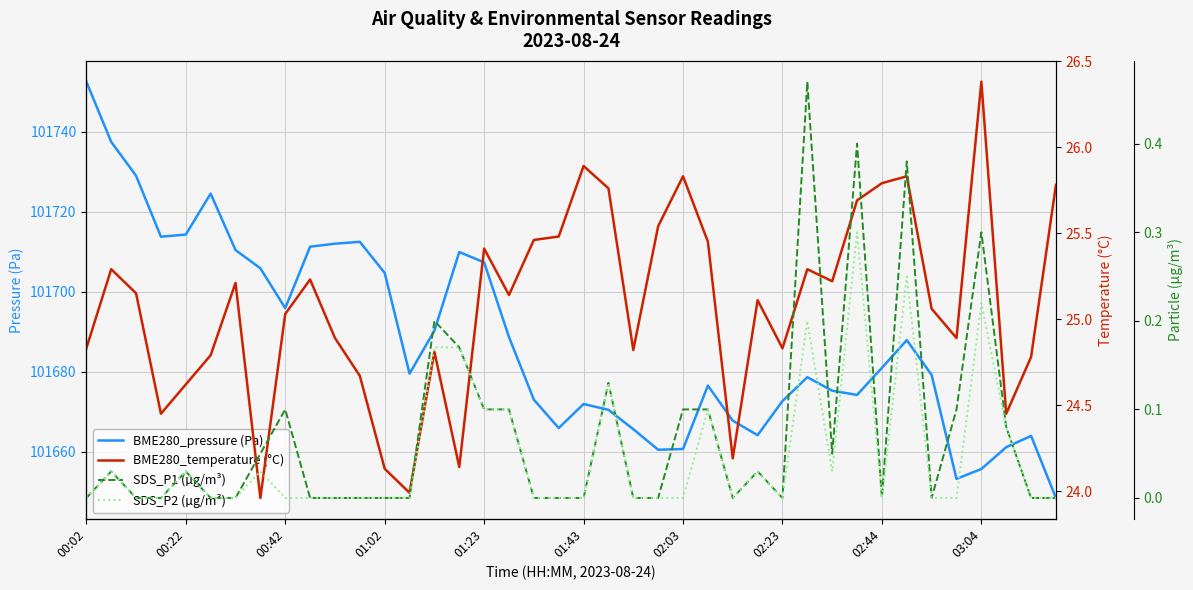

Count the number of data series in this chart.

4